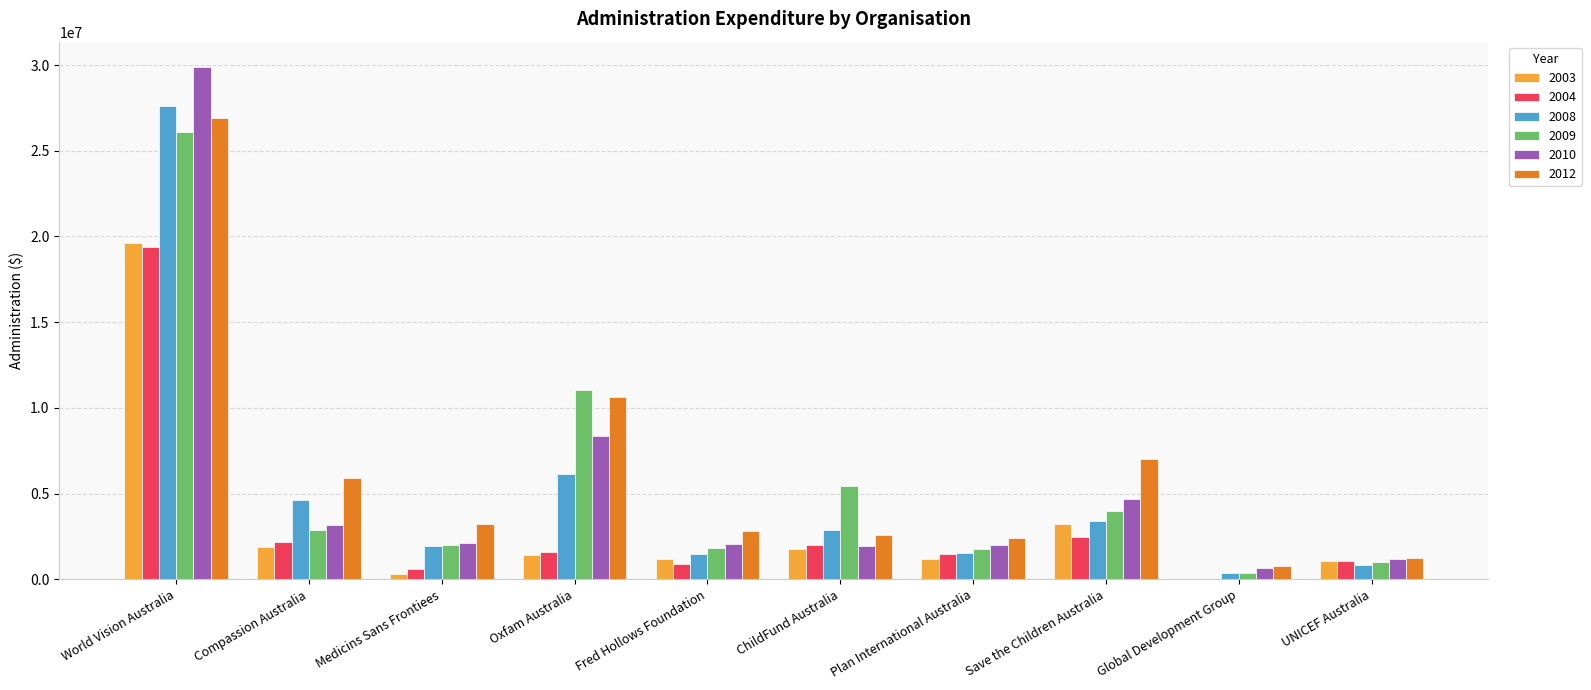

What is the greatest value displayed?

29868098